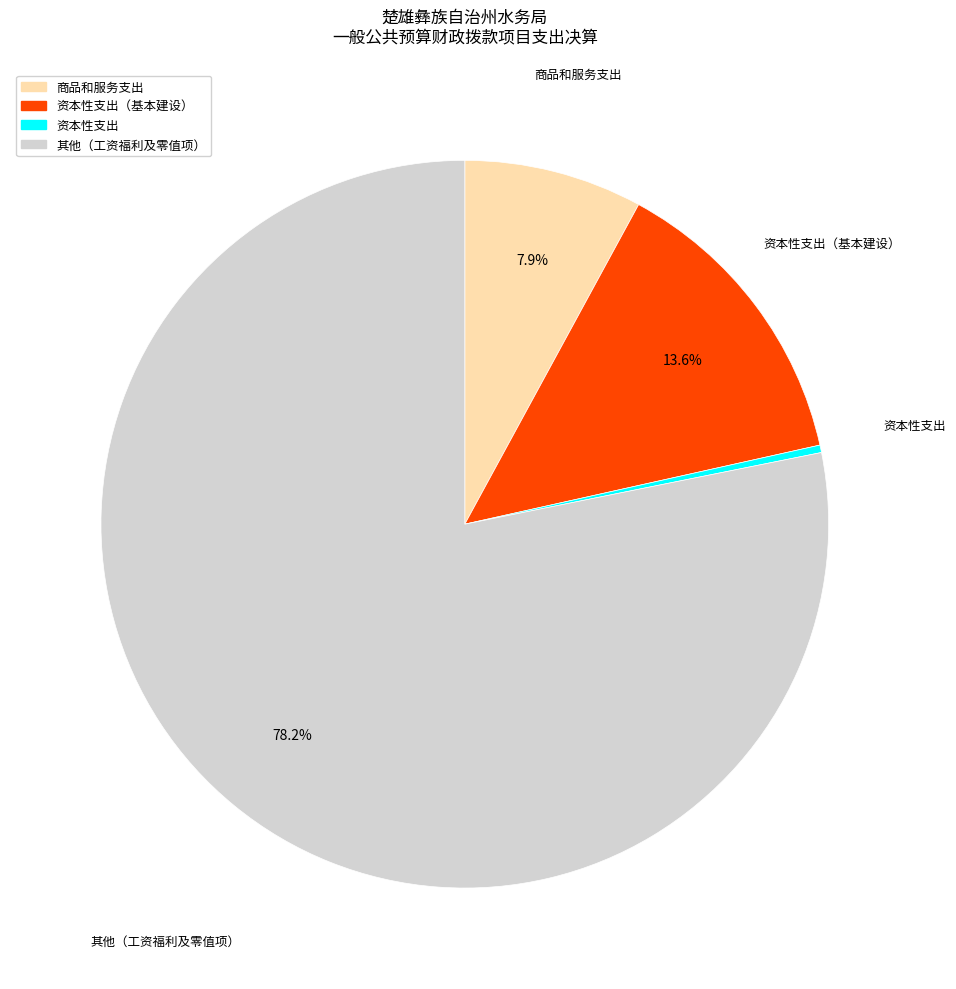

Does any single category account for the majority?

Yes